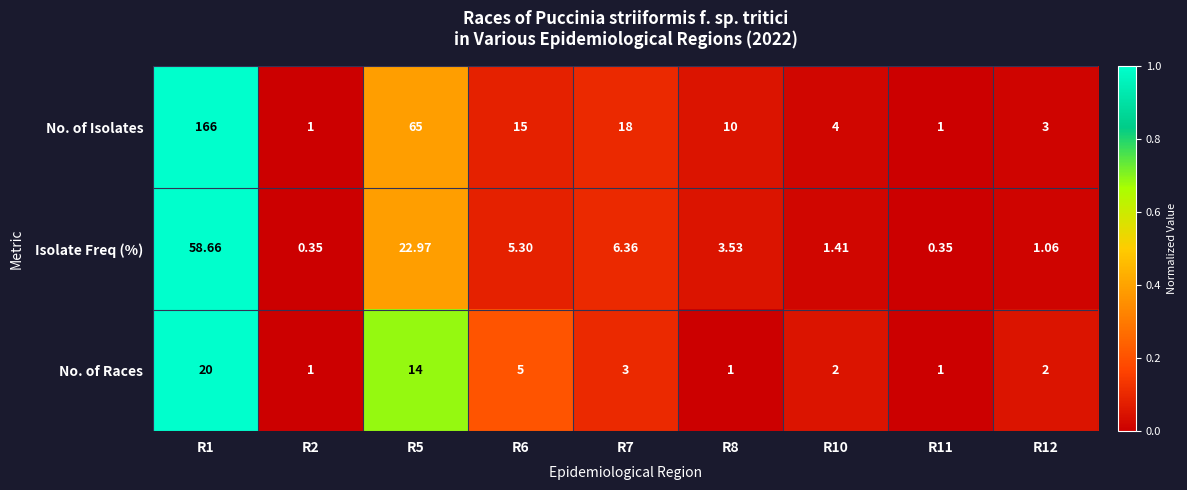

How many categories are shown in the chart?

9